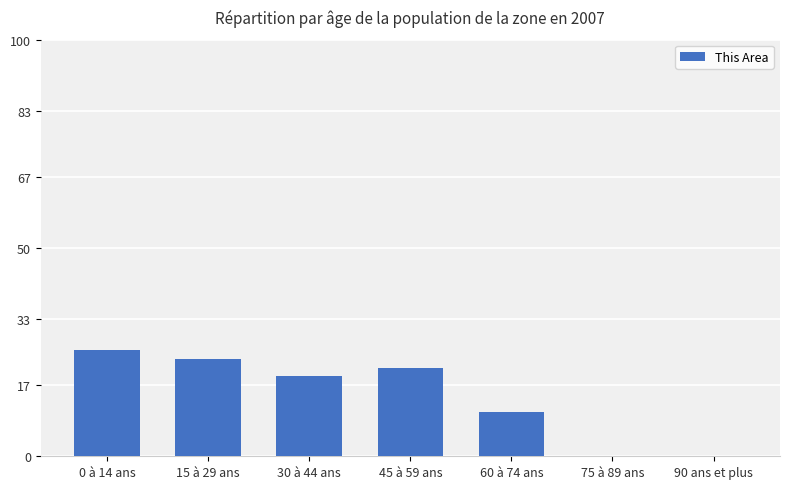

At which label is the value closest to 12?

60 à 74 ans